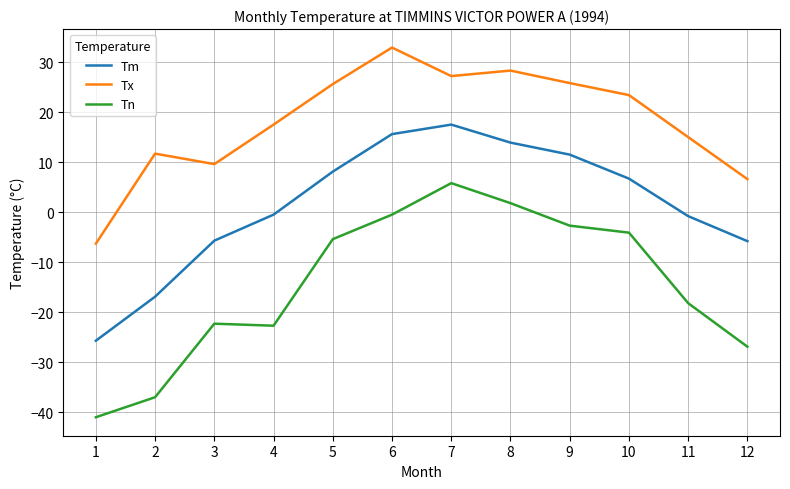

How many values in Tx are above zero?

11